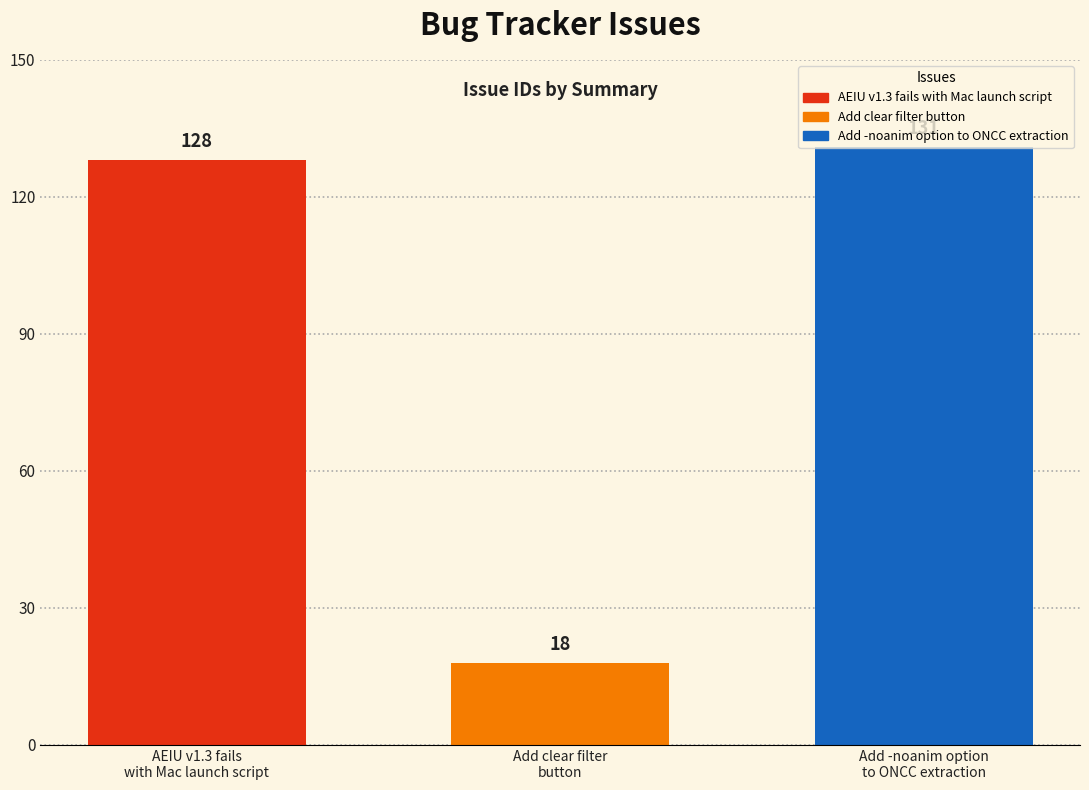

What is the smallest value displayed?

18